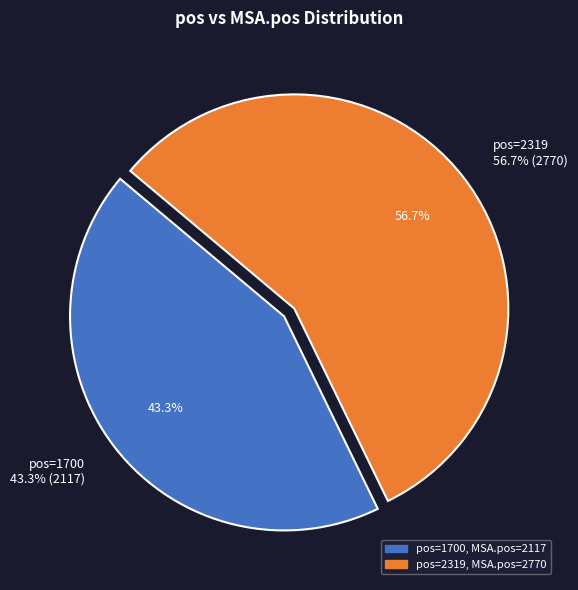

Which slice is the smallest?

1700